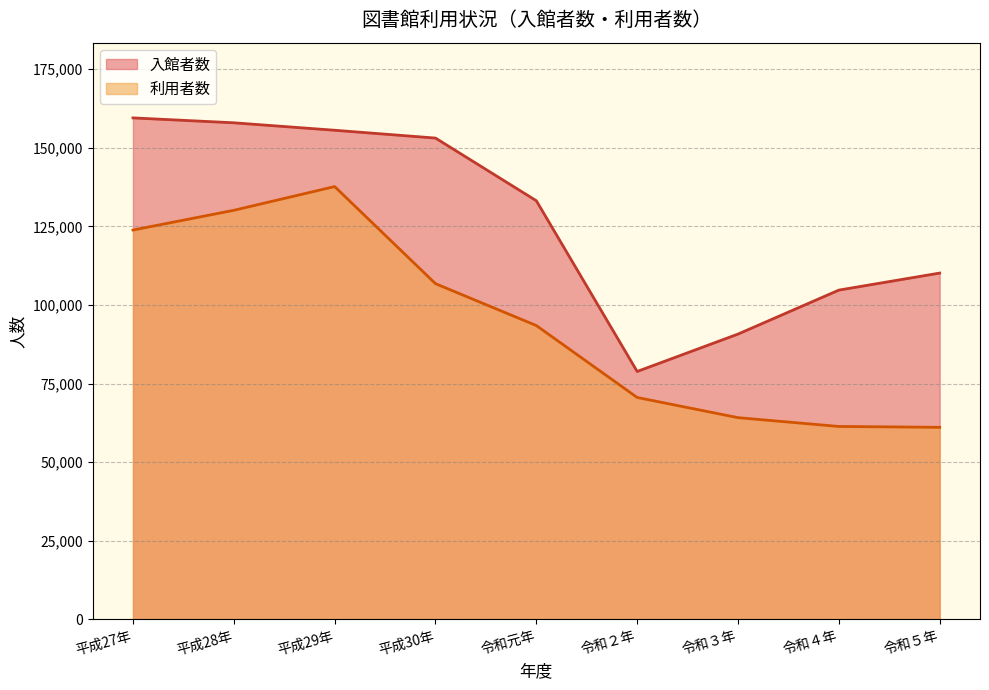

True or false: 入館者数 and 利用者数 intersect in this chart.

False